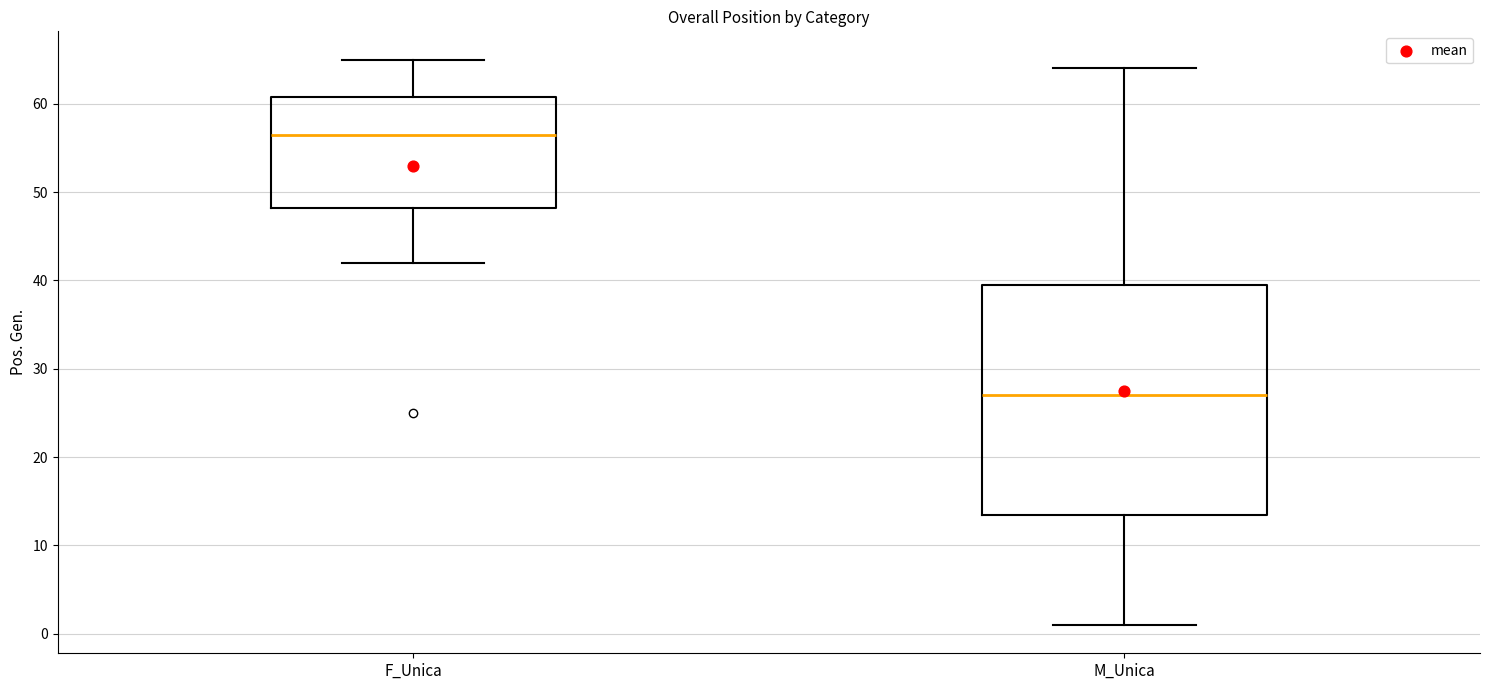

Reading left to right, read every box against the y-axis: the position of its median line, the range the box covers, and the ends of its whiskers. The values are not printed on the chart, so give them approximately, as read against the axis.

F_Unica: median 57, box 48 to 61, whiskers 42 to 65
M_Unica: median 27, box 14 to 40, whiskers 1 to 64